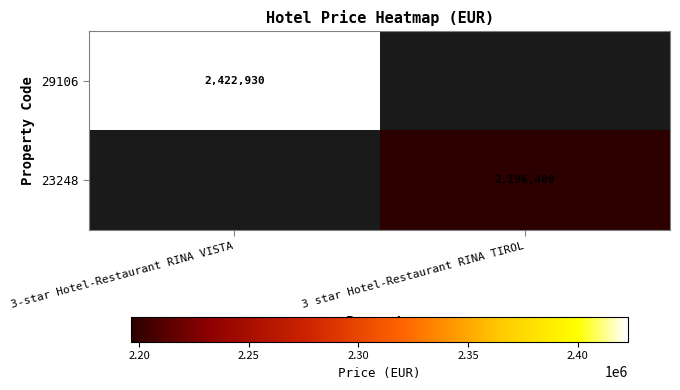

How many distinct data groups are displayed?

2